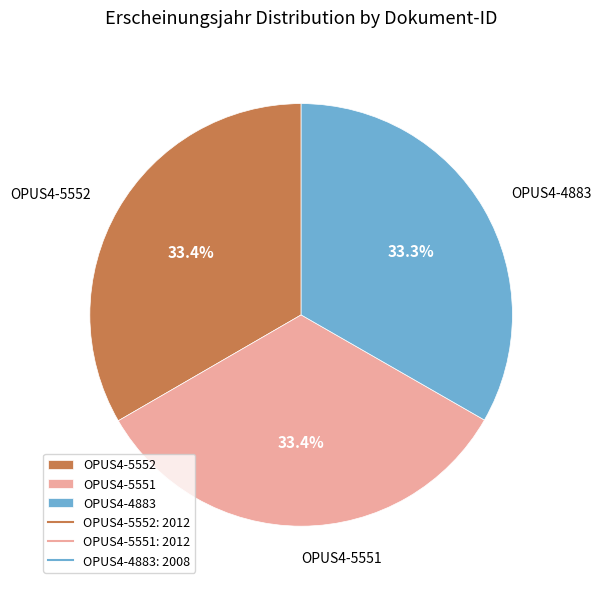

How many segments does this pie chart have?

3